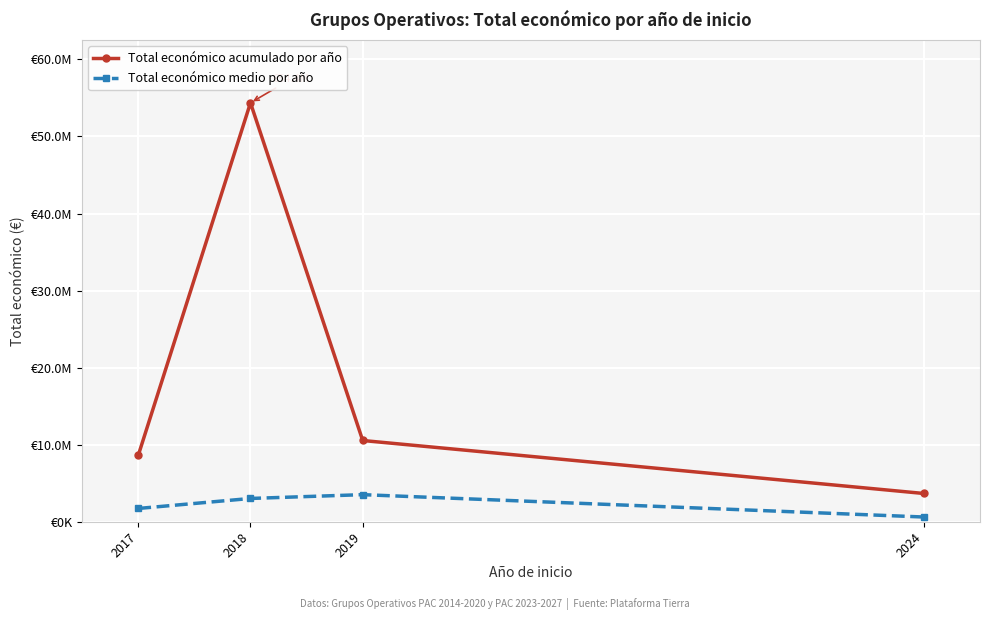

Which category has the lowest value across all series?

2024